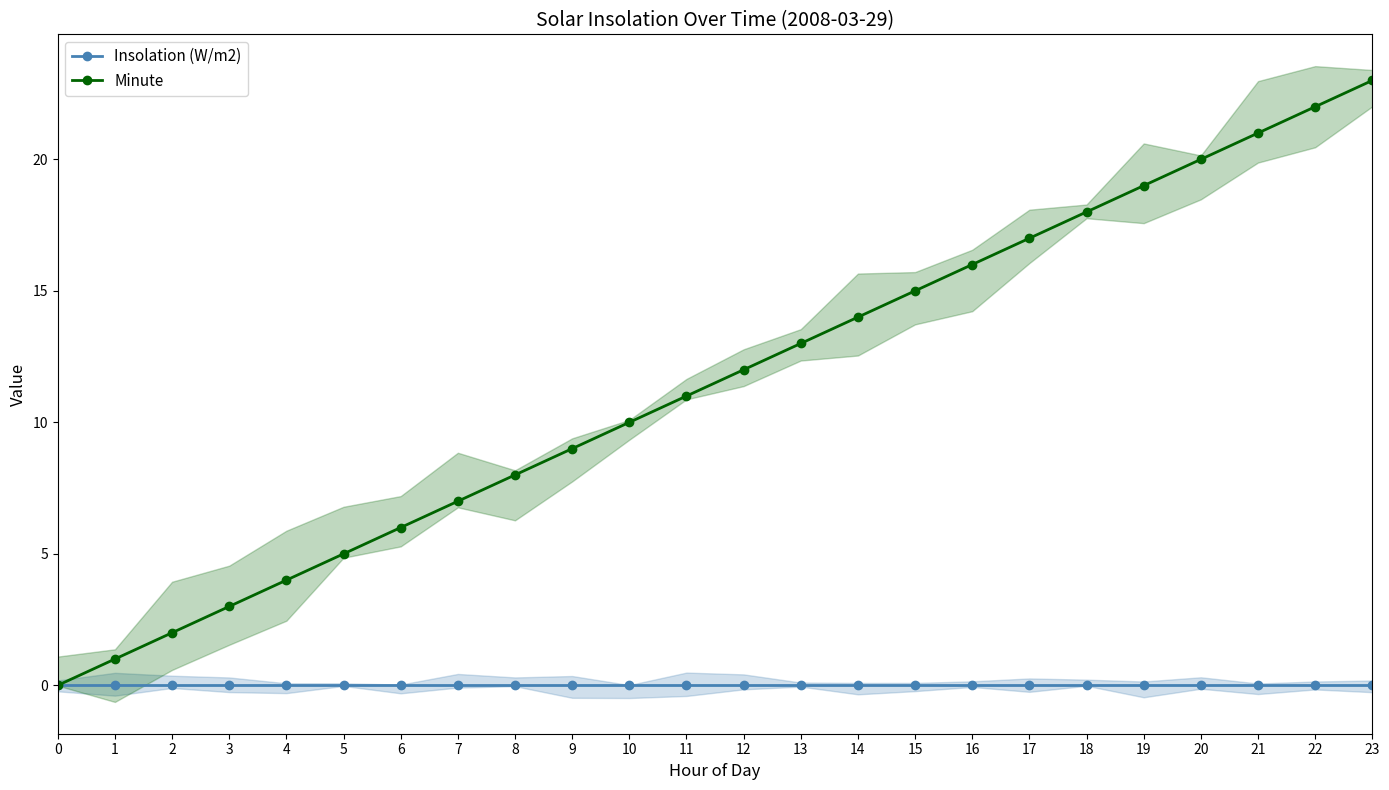

At which category is the sum across all series the highest?

23